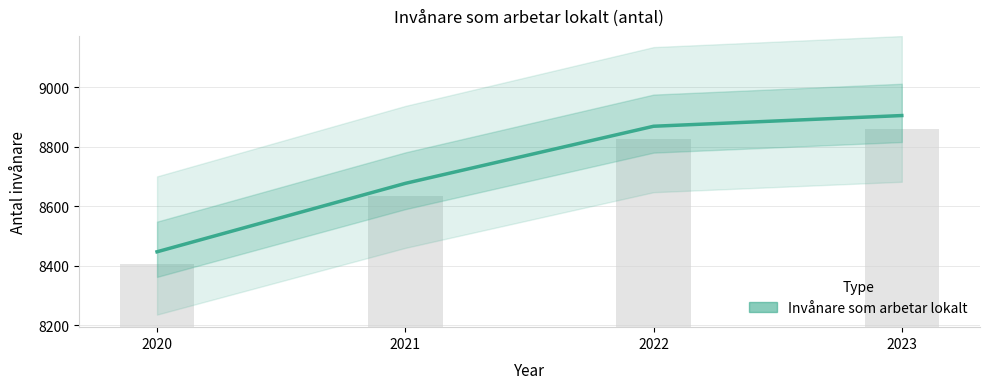

The chart shows a value of 8677 at 2021. True or false?

True